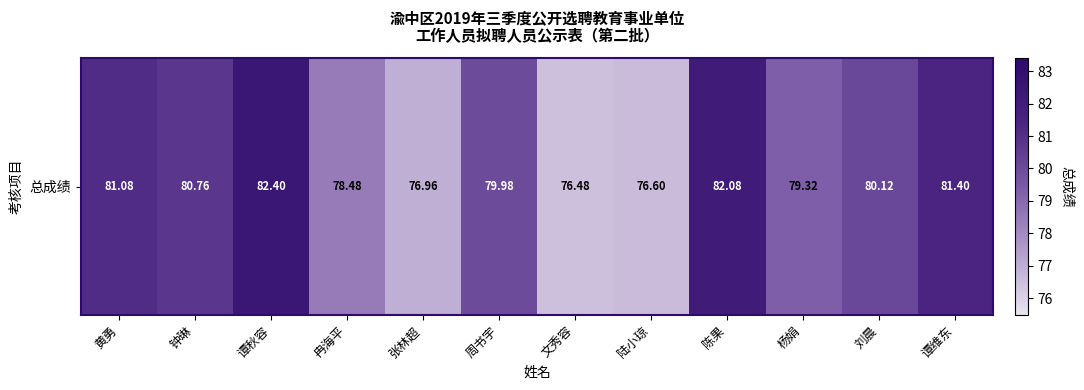

How many values are below 80?

6